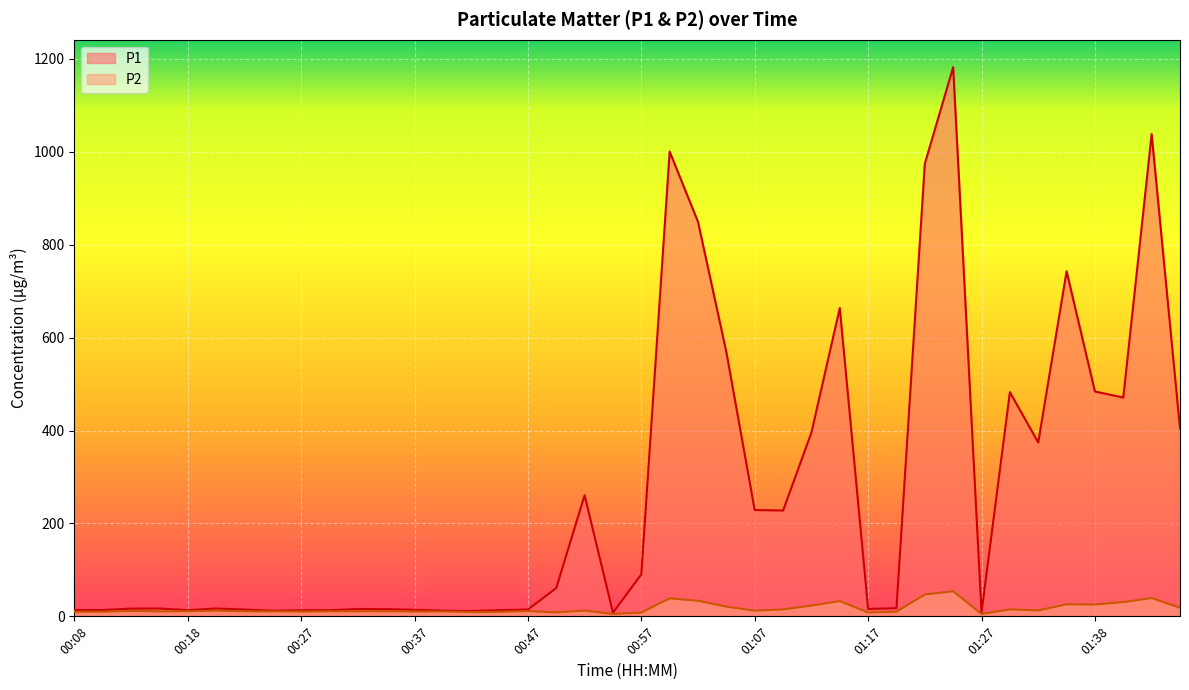

At which category is the sum across all series the highest?

01:25